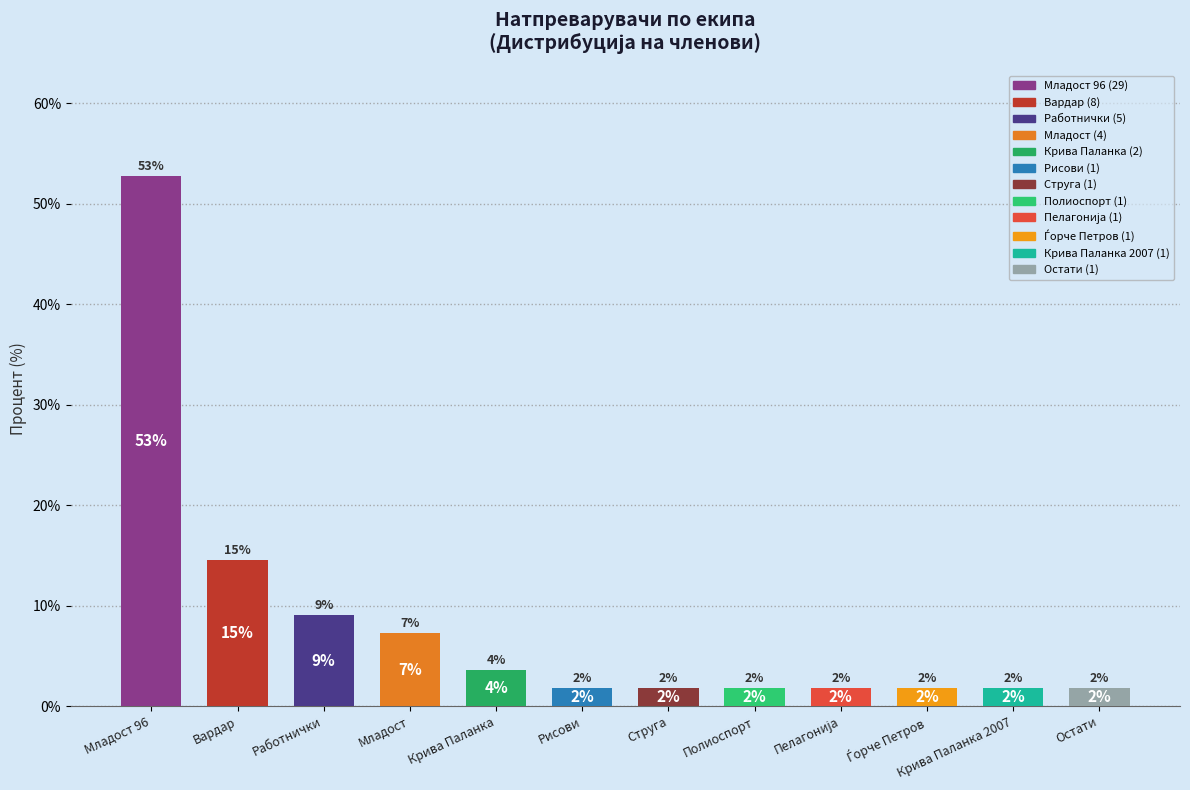

Does the chart contain any negative values?

No